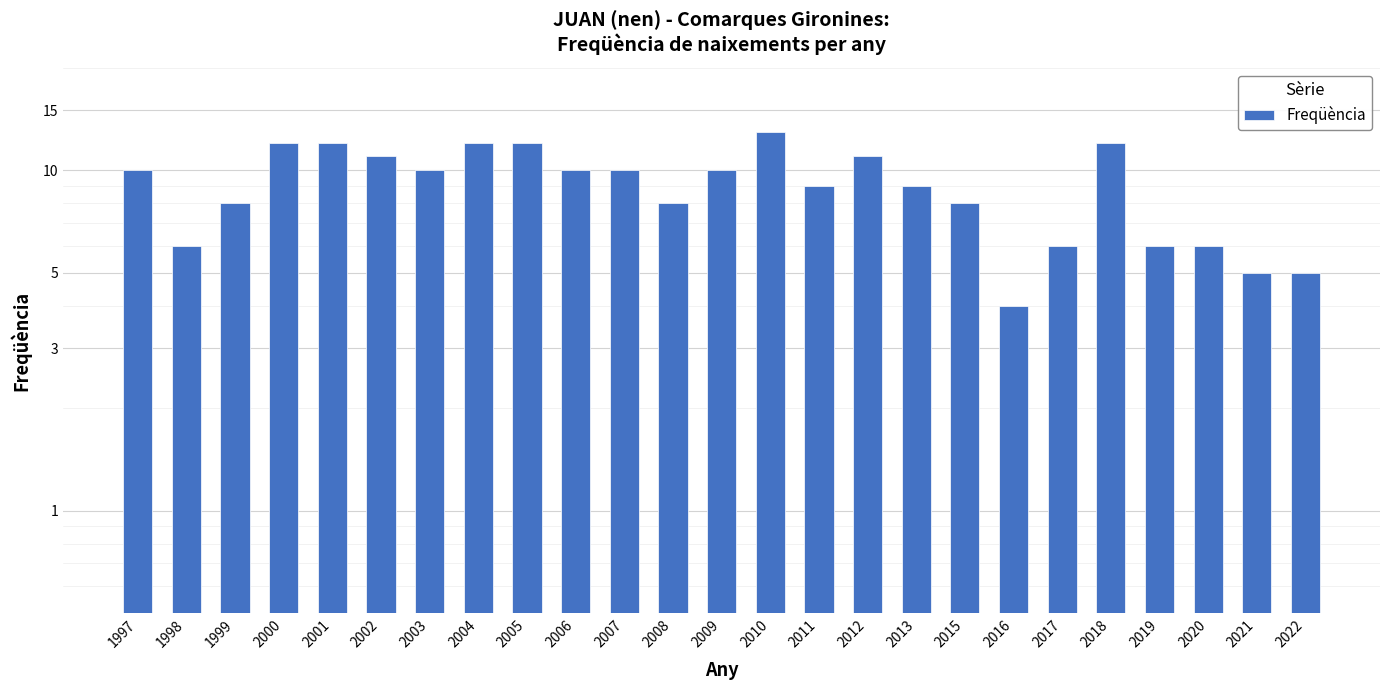

Which has a higher value, 2012 or 2015?

2012